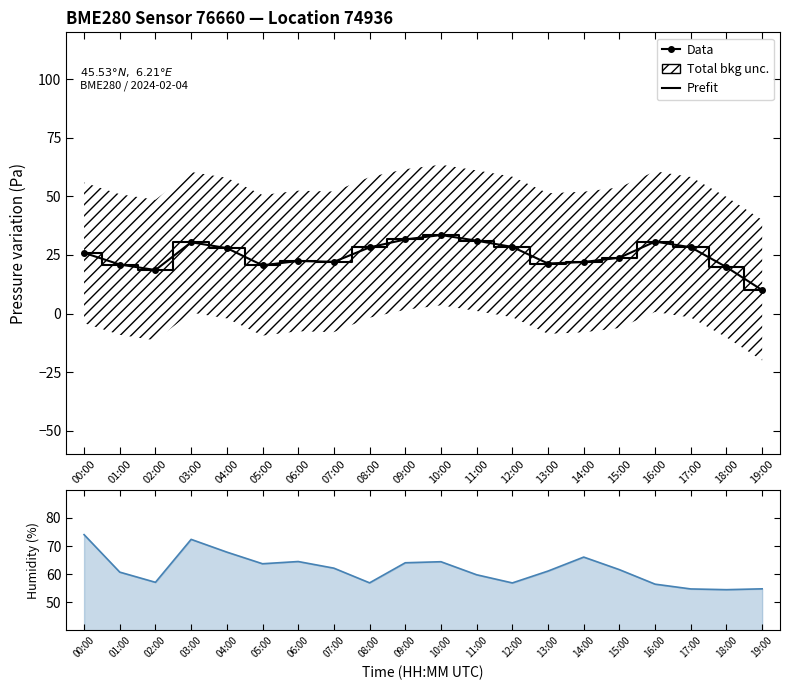

True or false: Data and Prefit cross at least once.

False